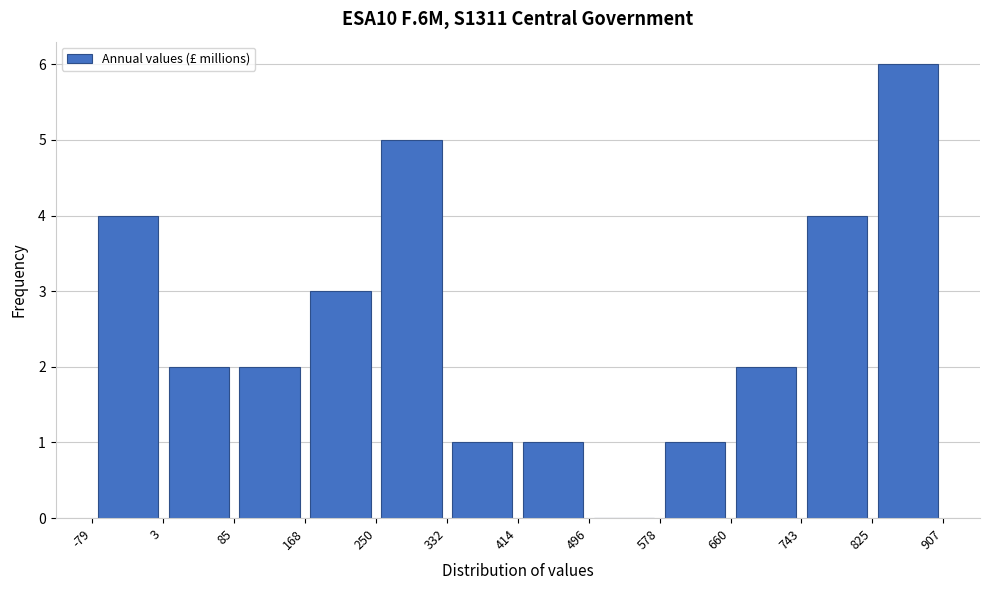

Over which range of the x-axis is the bar tallest?

825 to 907